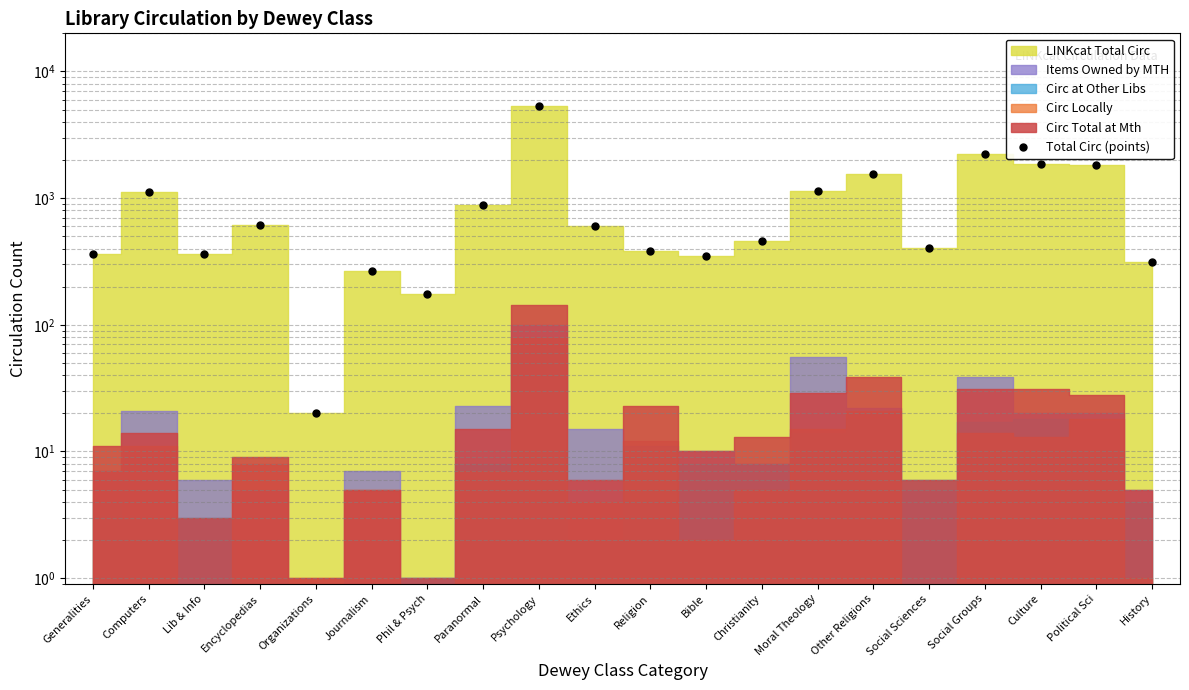

What is the approximate value at Christianity?

462